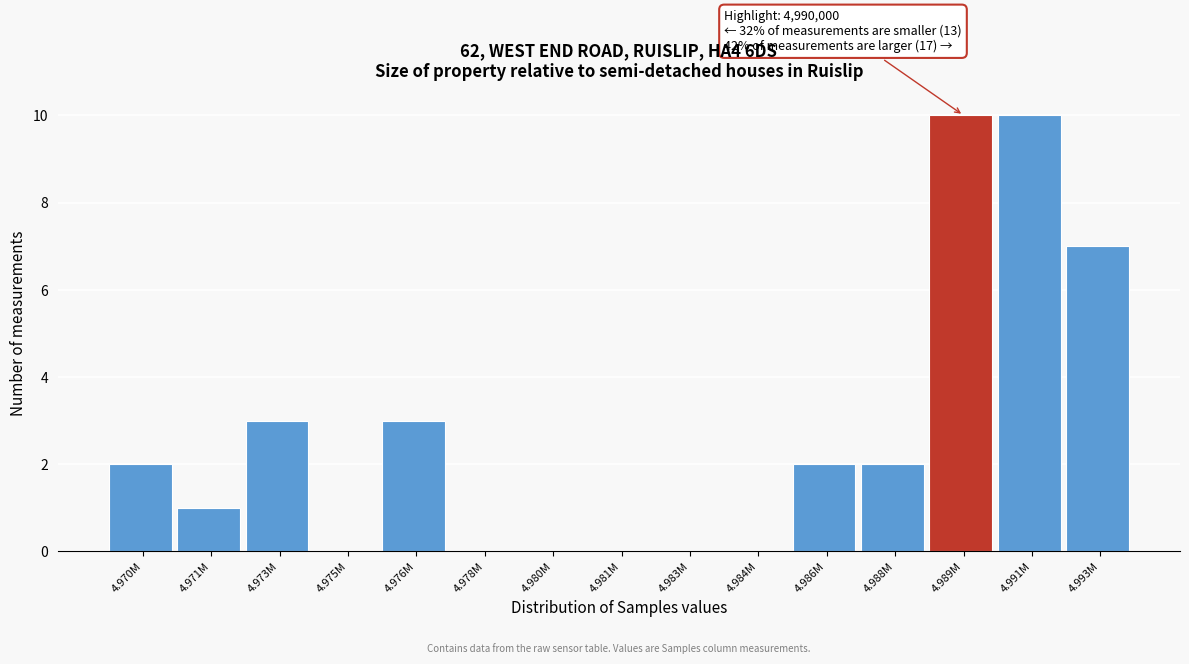

Reading left to right, extract all data points from this chart.

4.970M=2	4.971M=1	4.973M=3	4.975M=0	4.976M=3	4.978M=0	4.980M=0	4.981M=0	4.983M=0	4.984M=0	4.986M=2	4.988M=2	4.989M=10	4.991M=10	4.993M=7